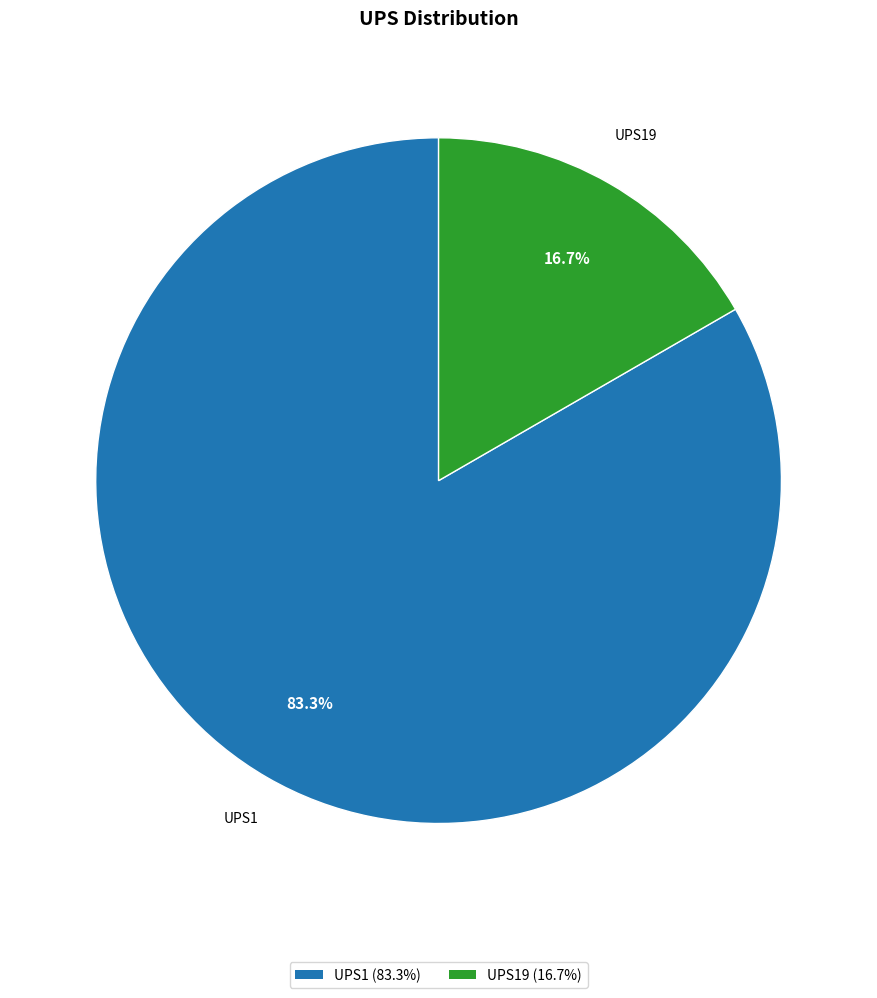

Does any single category account for the majority?

Yes